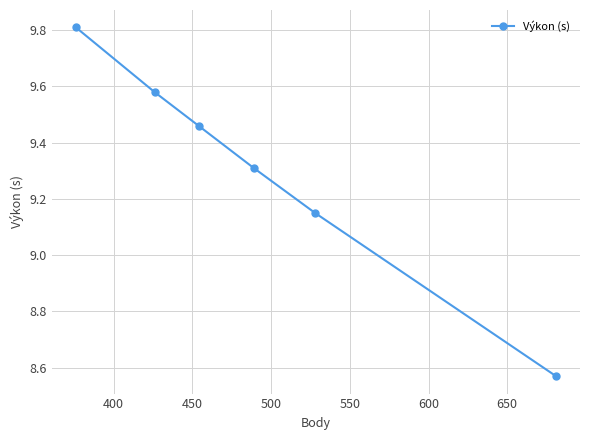

What is the difference between the second highest and second lowest values?

0.4